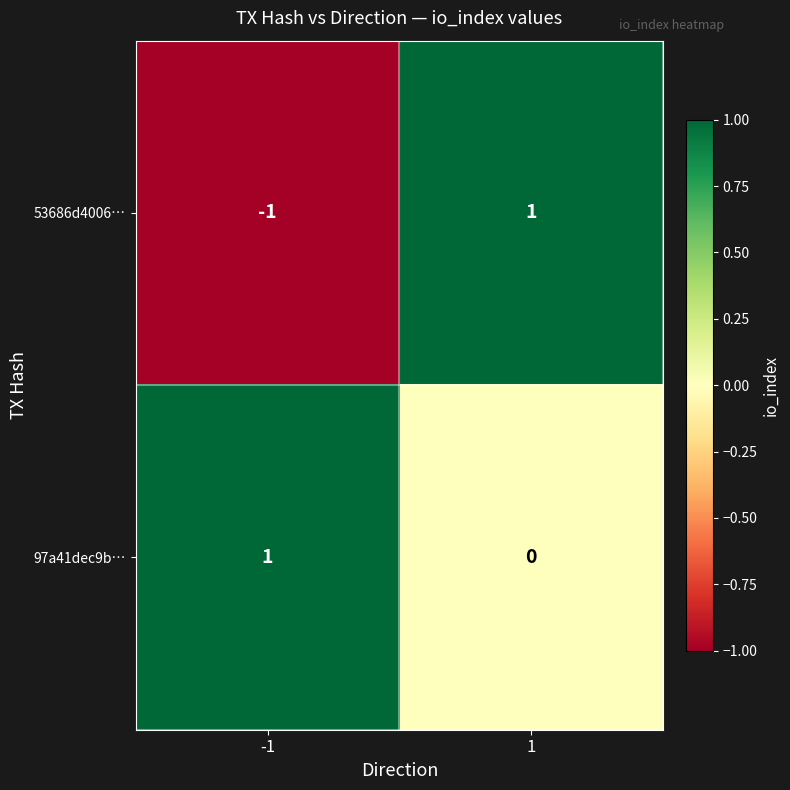

Reading right to left, extract all data points from this chart.

53686d4006…: 1	-1
97a41dec9b…: 0	1